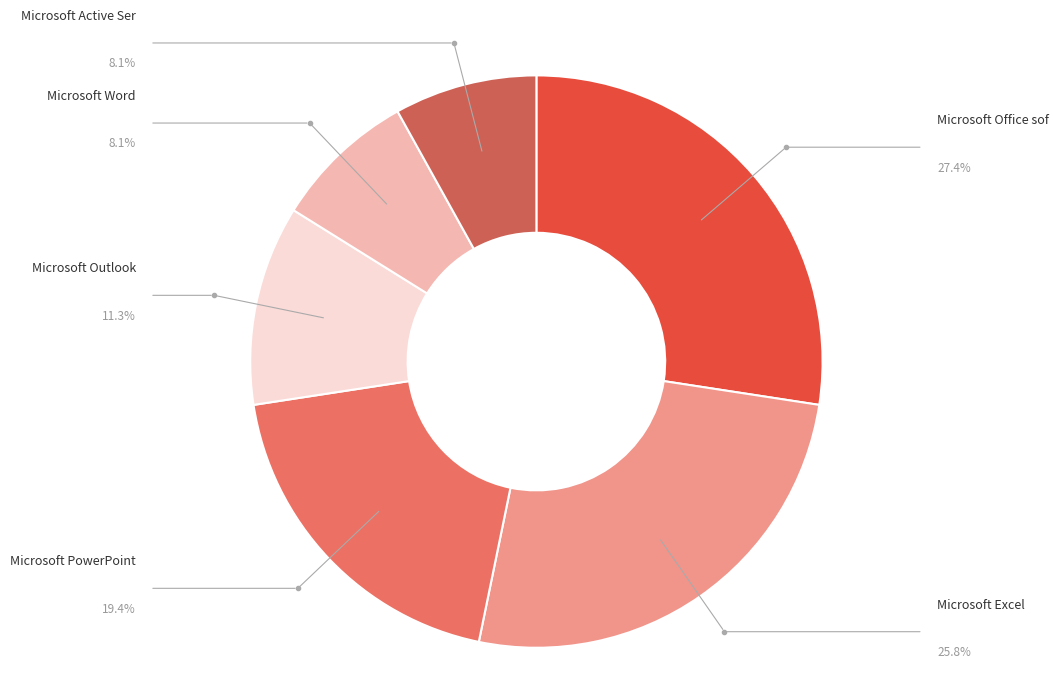

How many segments does this pie chart have?

6